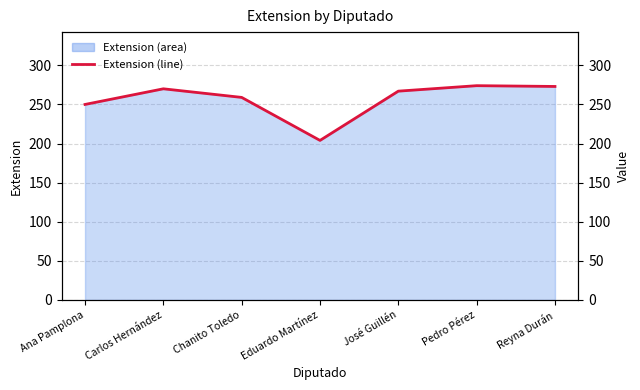

What is the label of the 7th point from the right?

Ana Pamplona